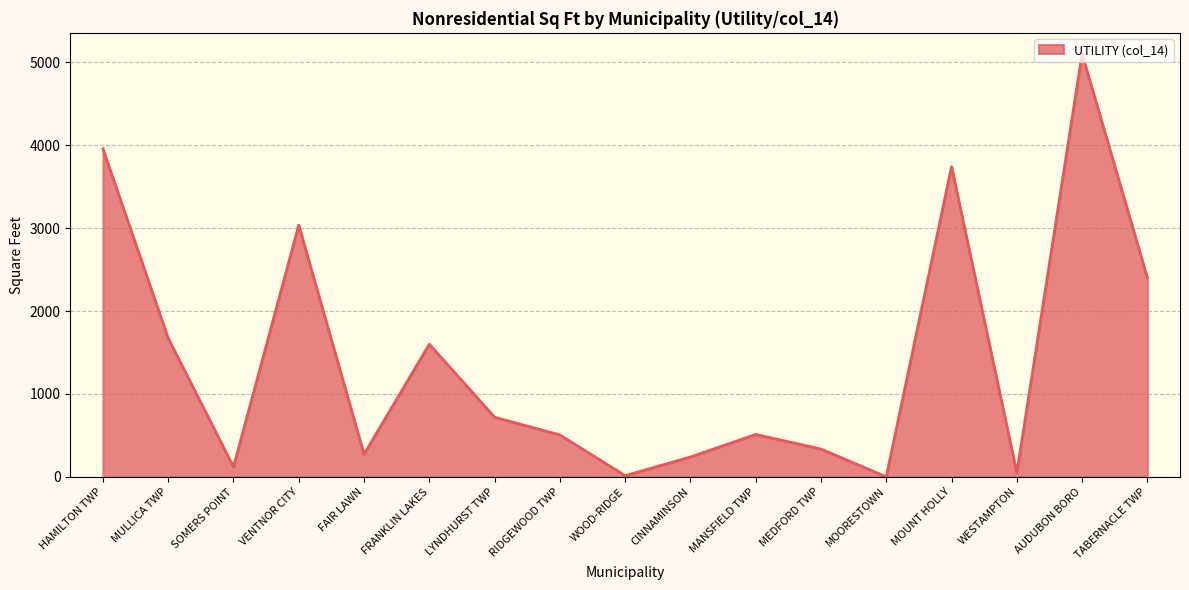

What is the ratio of the value at MOUNT HOLLY to the value at SOMERS POINT?

31.2